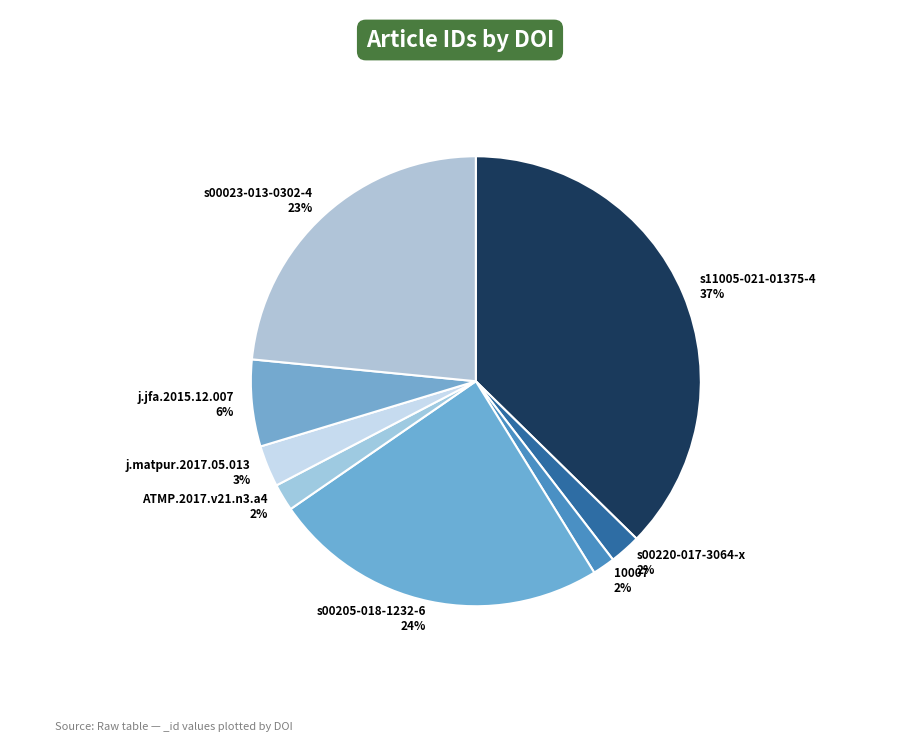

Which slice is the largest?

s11005-021-01375-4 37%